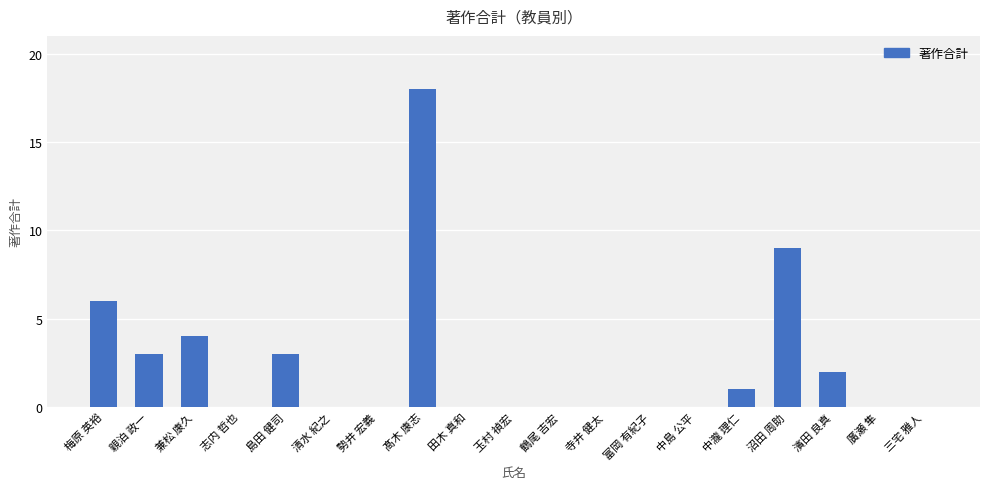

What is the change in value from 中島 公平 to 沼田 周助?

+9